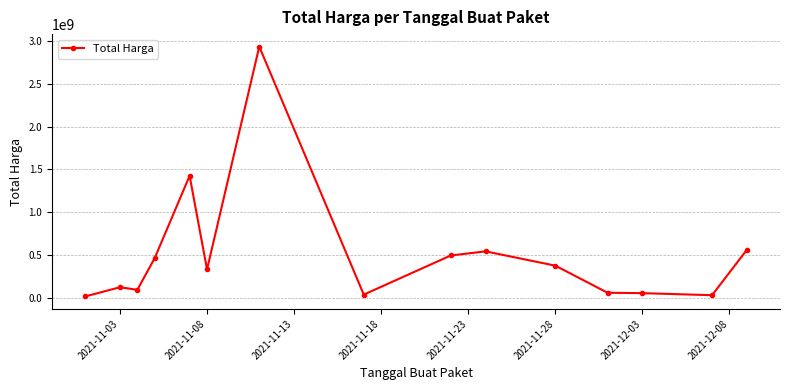

What is the difference between the maximum and minimum values?

2926097740